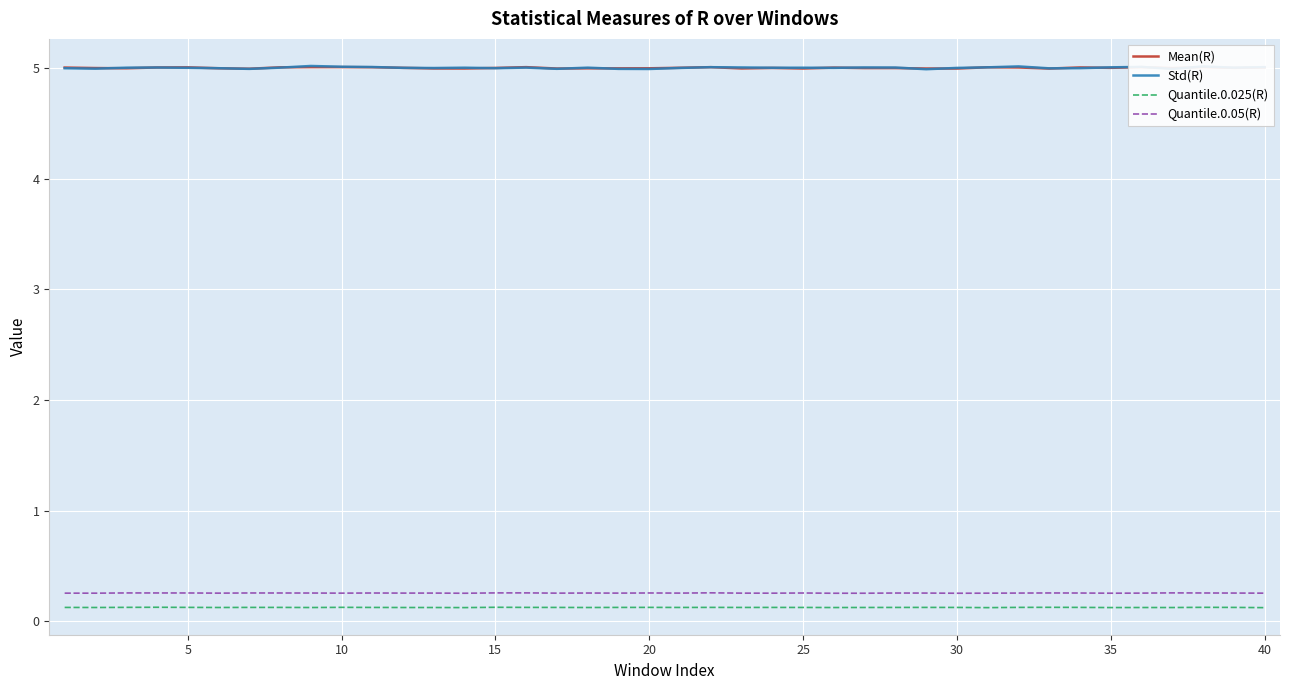

True or false: Quantile.0.05(R) and Std(R) intersect in this chart.

False